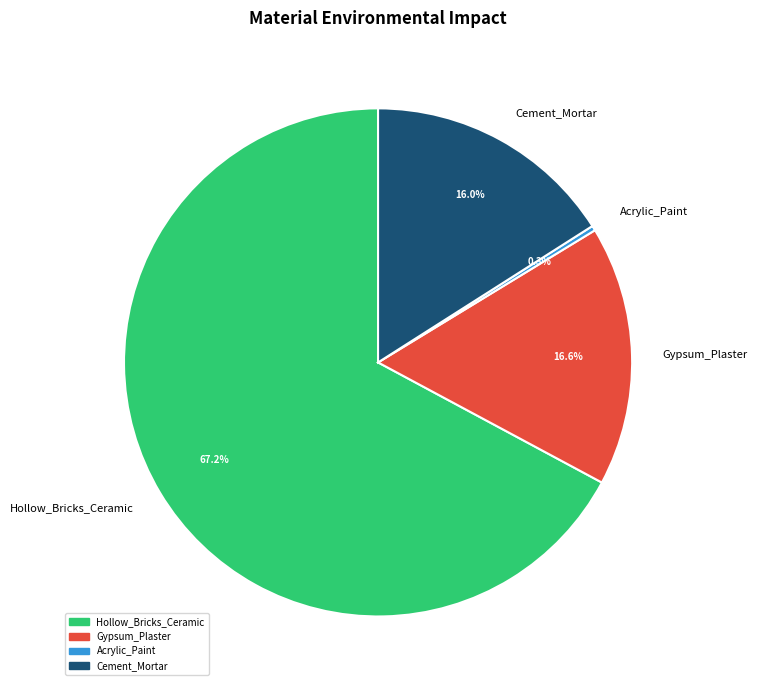

Between Cement_Mortar and Gypsum_Plaster, which is larger?

Gypsum_Plaster